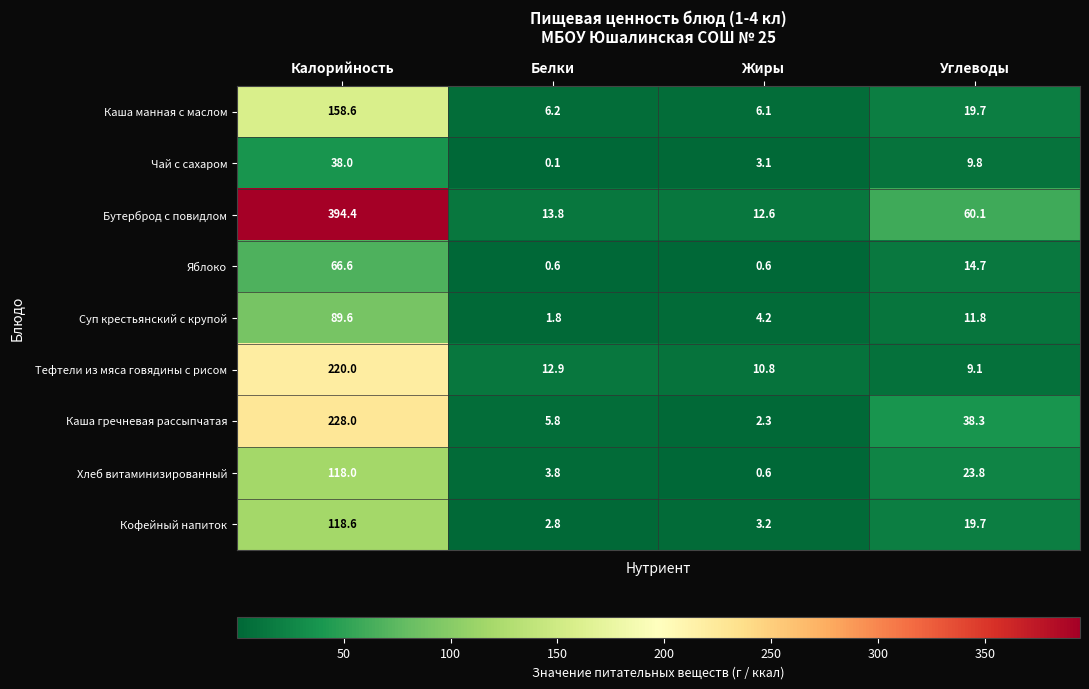

Which category has the lowest value in the Кофейный напиток series?

Белки